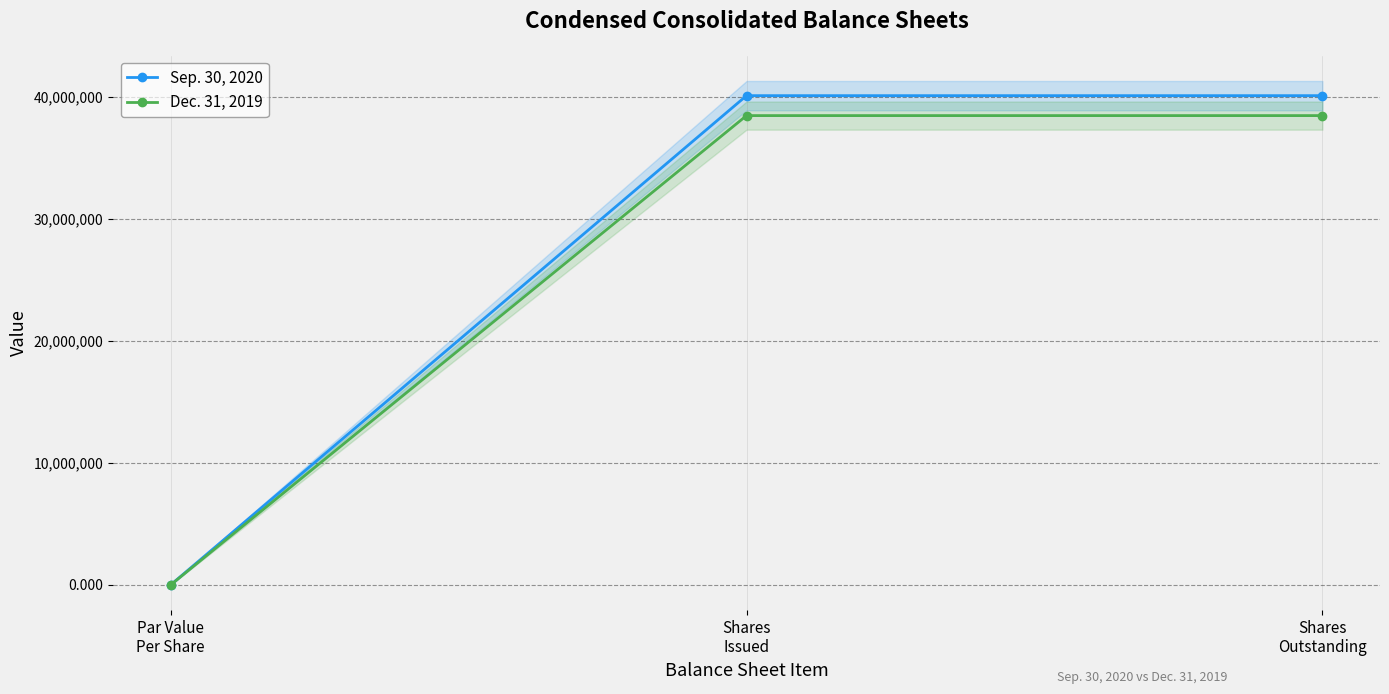

Which series changed the most between Shares
Issued and Shares
Outstanding?

Sep. 30, 2020